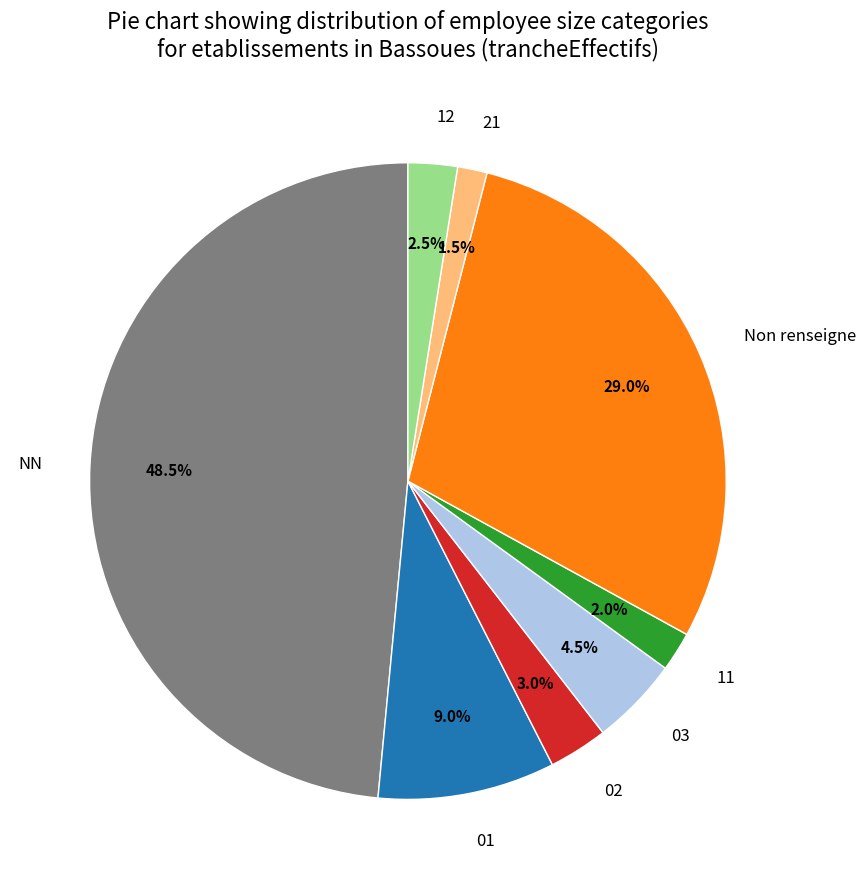

Is there any slice that represents more than half of the pie?

No